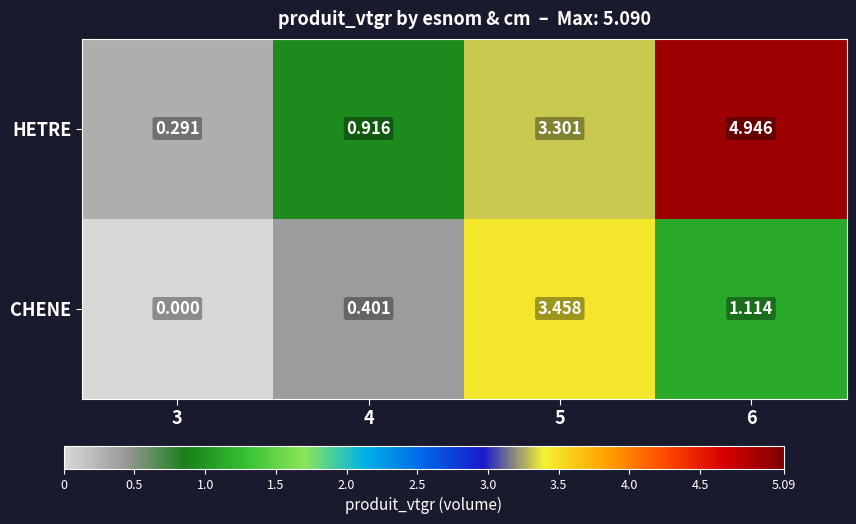

Between 4 and 5, which series saw the biggest shift?

CHENE